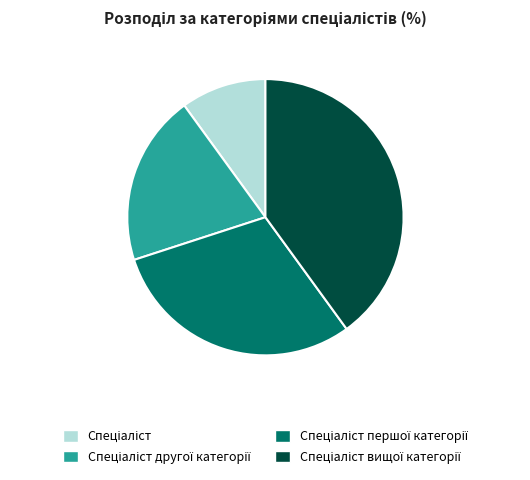

Does any single category account for the majority?

No